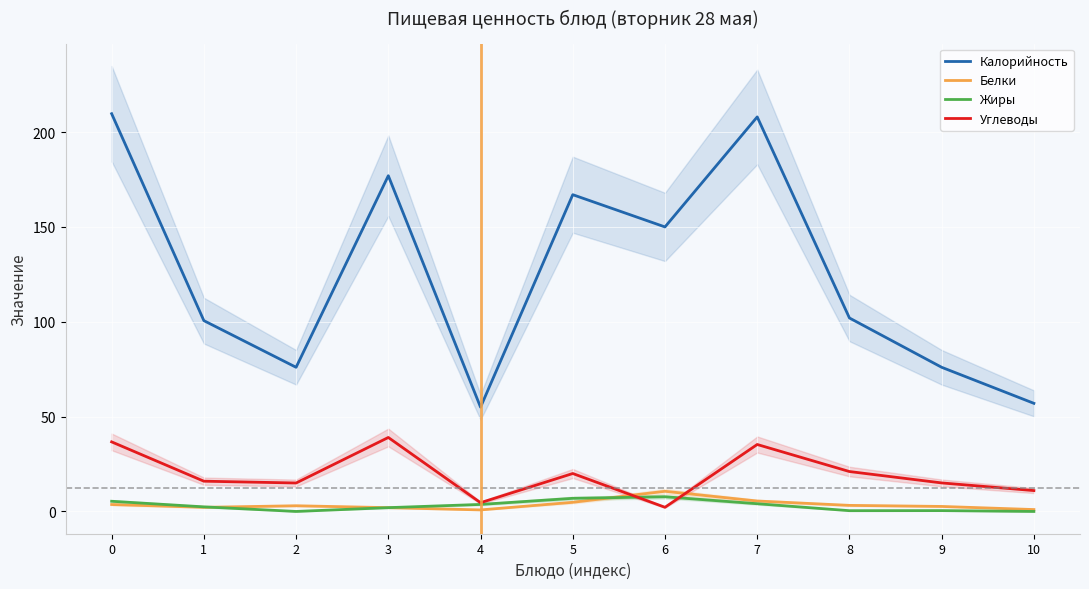

Where is the first local maximum for Углеводы?

3